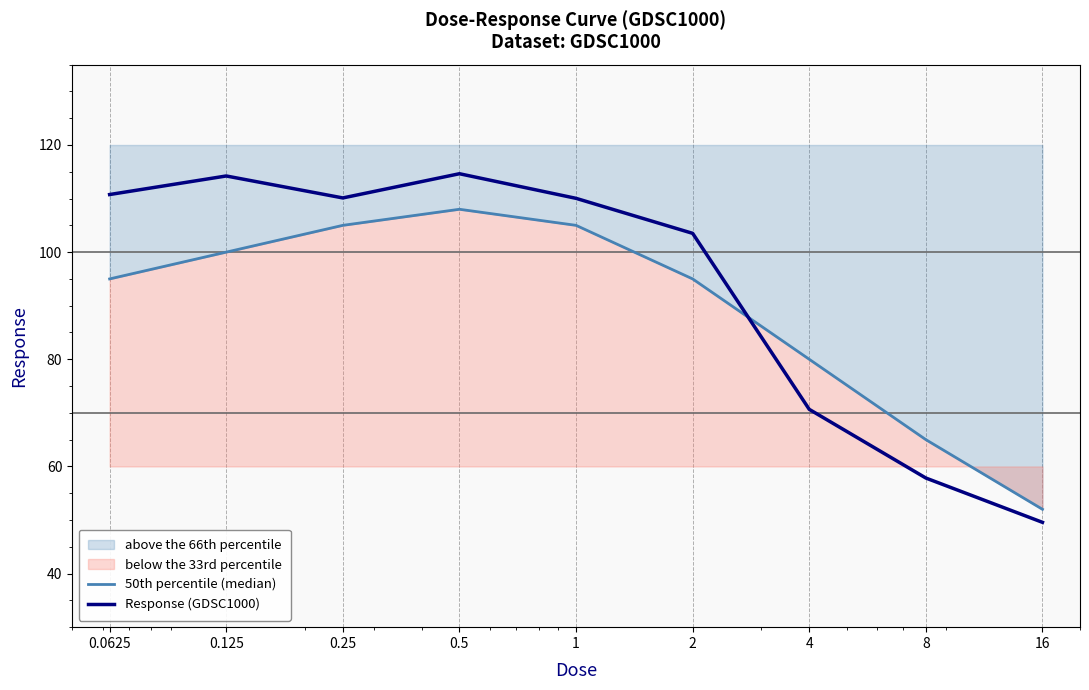

The Response (GDSC1000) series shows 155.8 at 1. True or false?

False